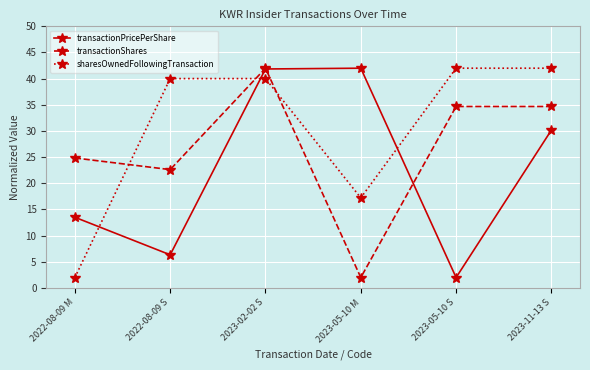

What is the greatest value displayed?

42.0